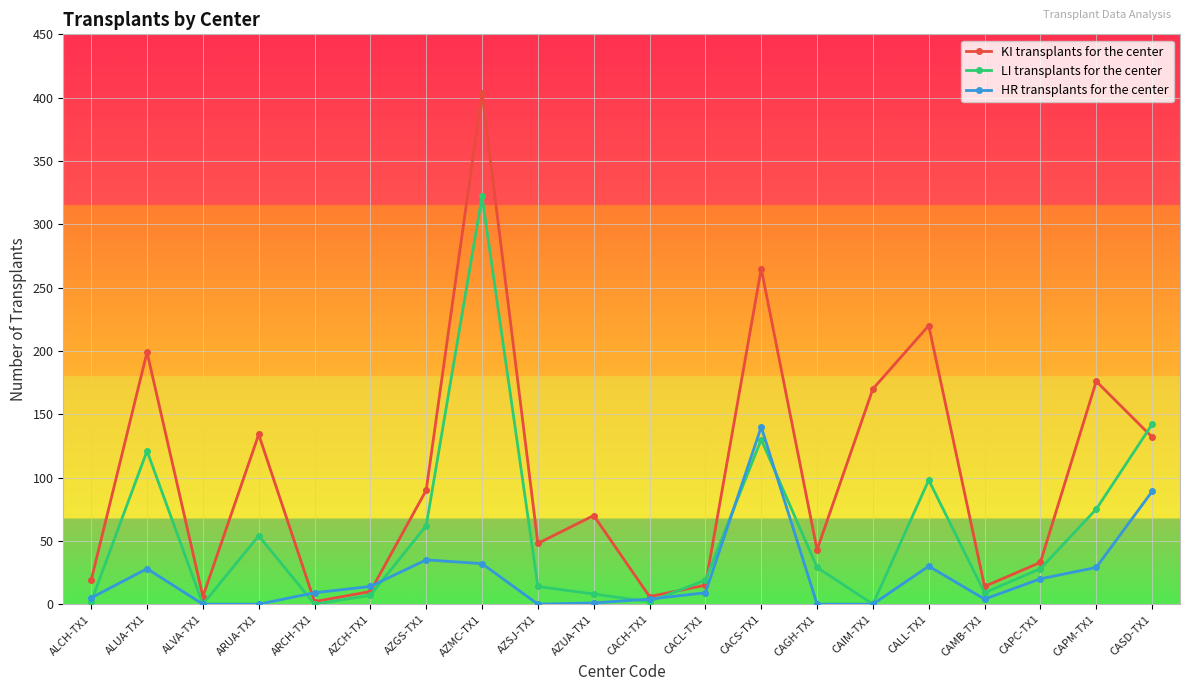

Which series changed the most between AZMC-TX1 and CASD-TX1?

KI transplants for the center